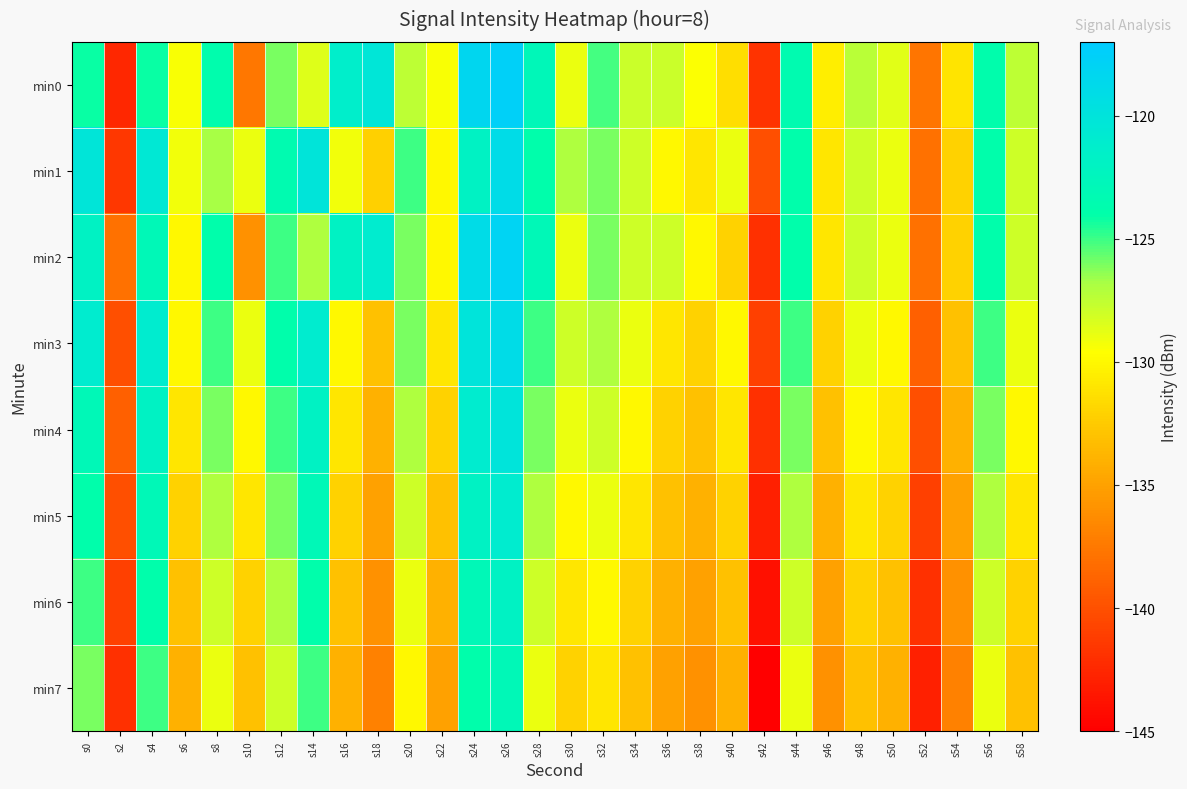

What is the spread (max minus min) of values at s20?

5.0